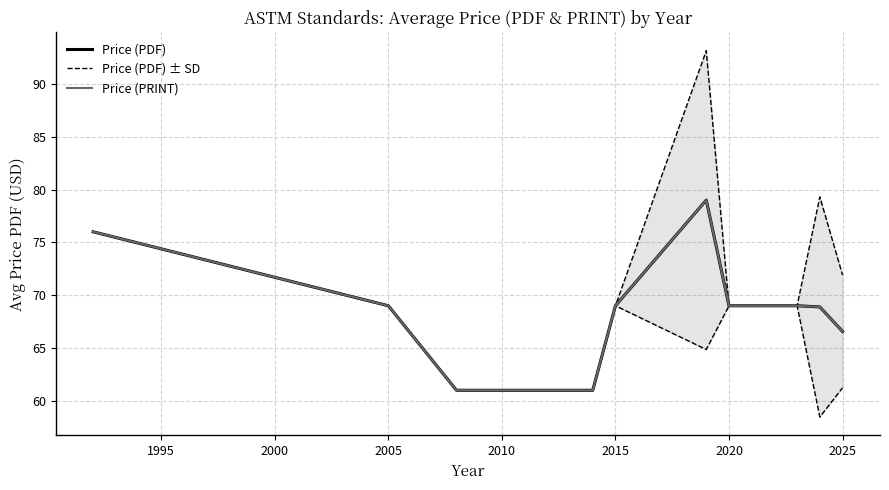

What position from the right is 2015?

6